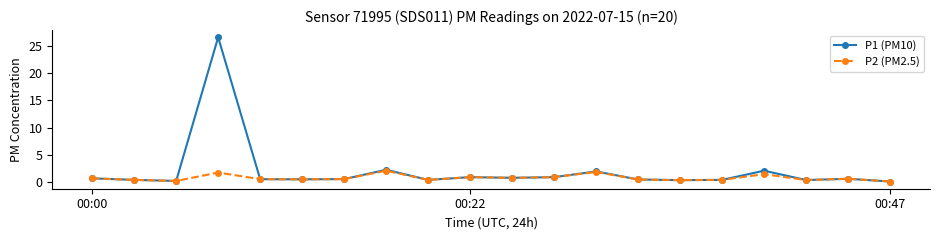

Which series has the widest spread of values?

P1 (PM10)